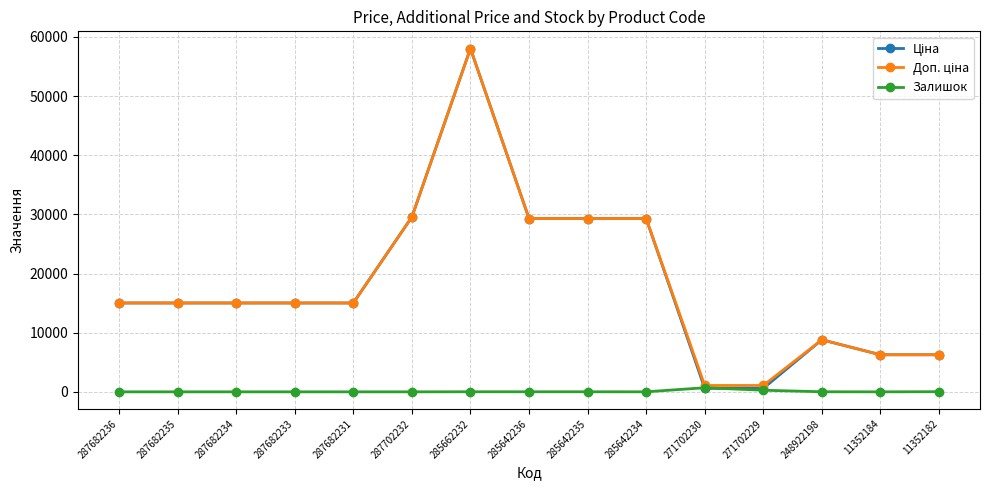

What is the maximum value shown in the chart?

58037.0